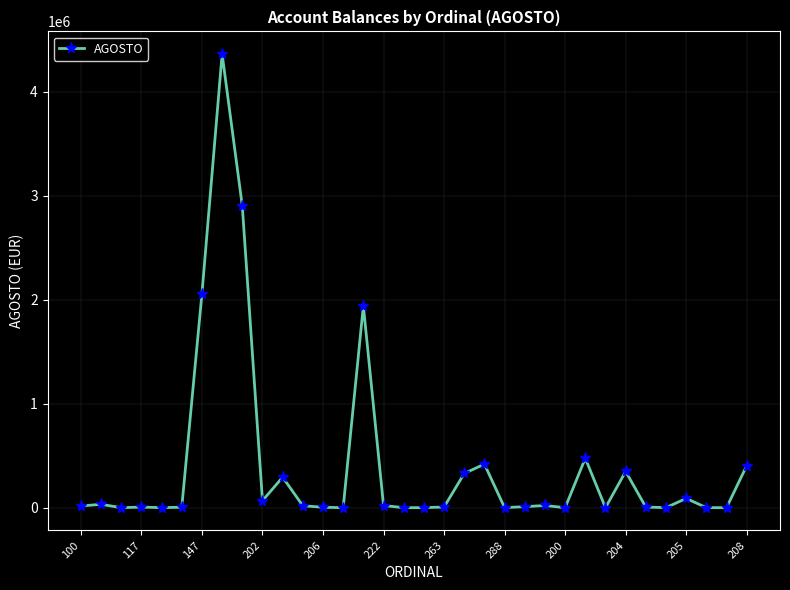

How many data points are above 16666?

17